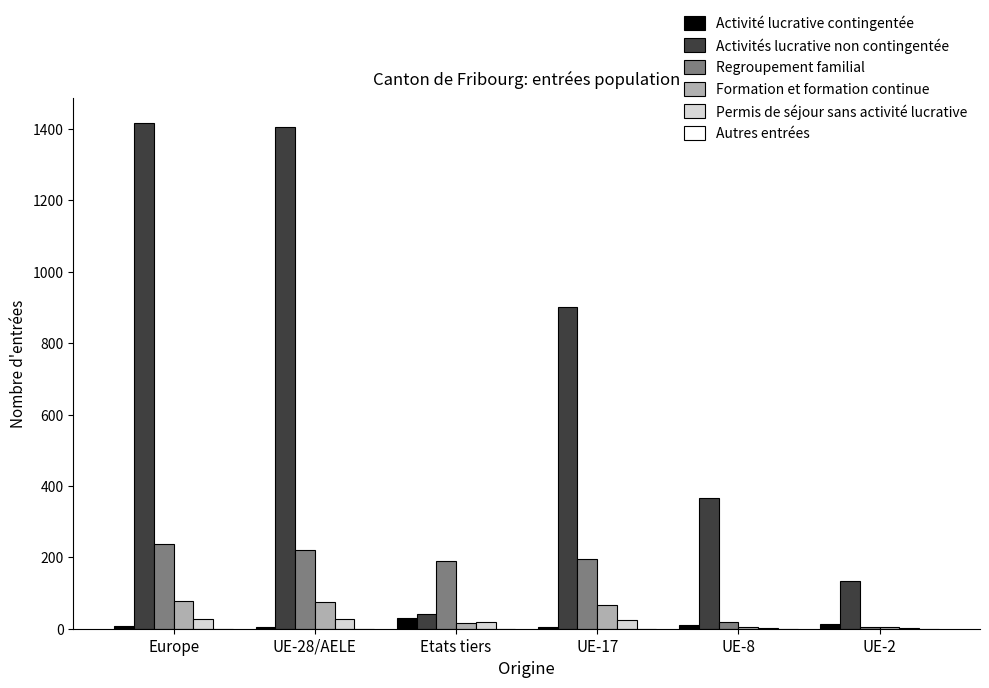

The value of Activités lucrative non contingentée at Europe is 2485. True or false?

False